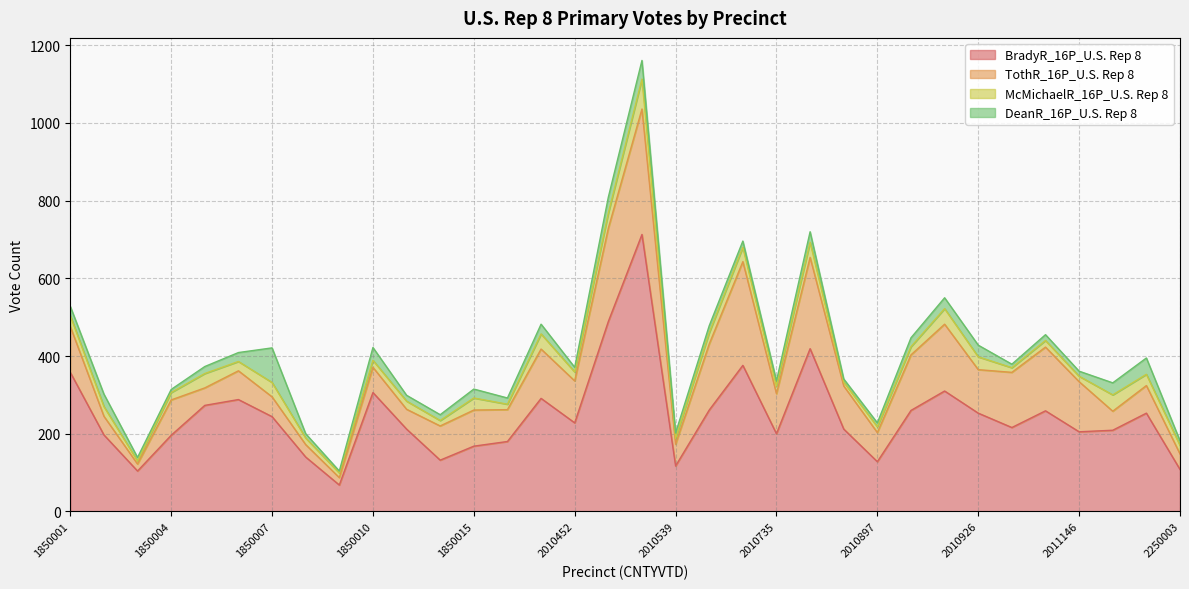

Which label corresponds to the largest value in the chart?

2010486